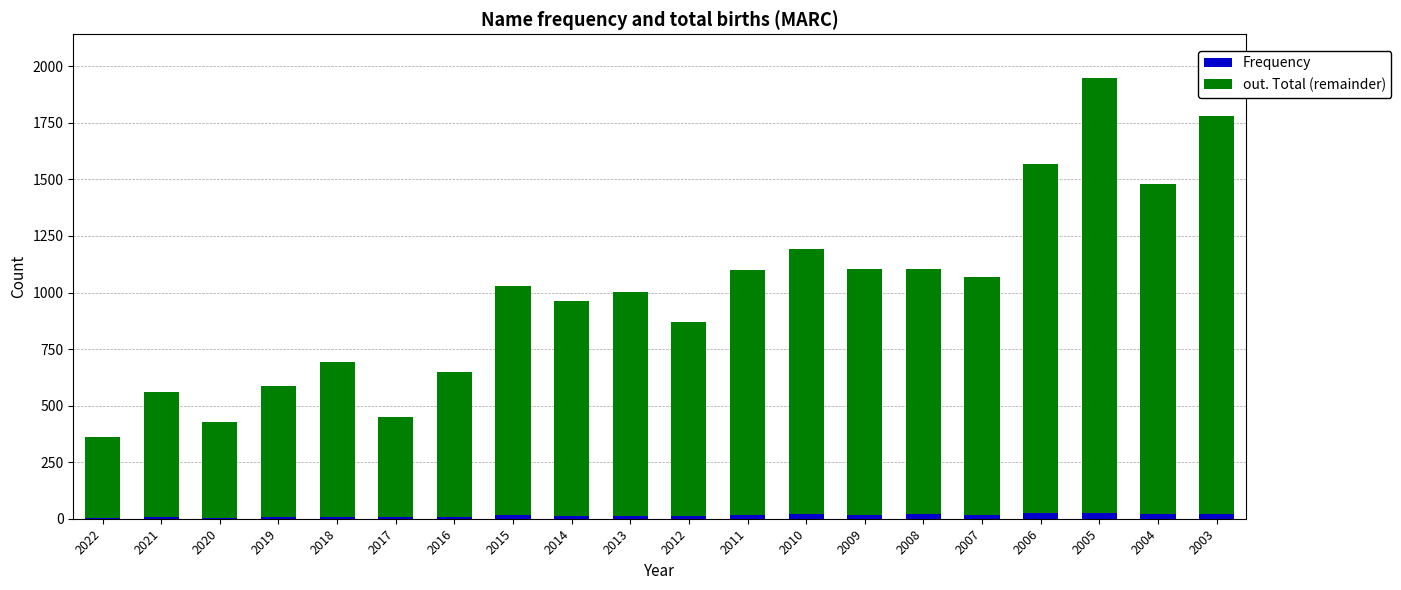

At which category is the sum across all series the highest?

2005